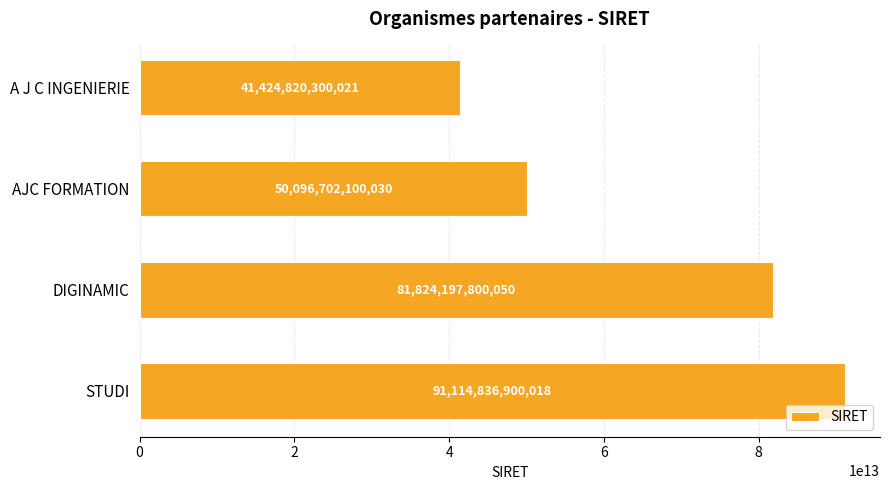

The value at AJC FORMATION is 50096702100030. True or false?

True